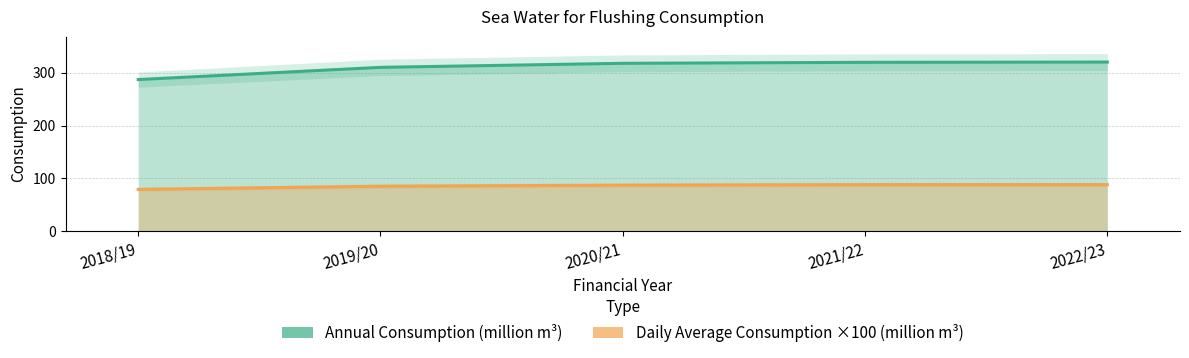

What is the minimum value for Sea Water for Flushing - Annual Consumption (million cubic metres)?

287.1